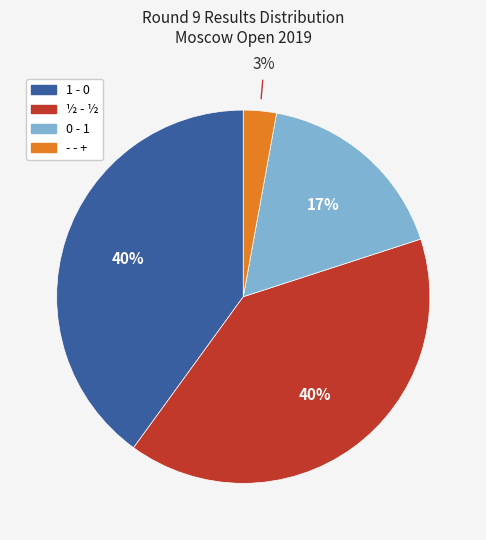

To the nearest percent, what is the combined percentage of - - + and 0 - 1?

20%